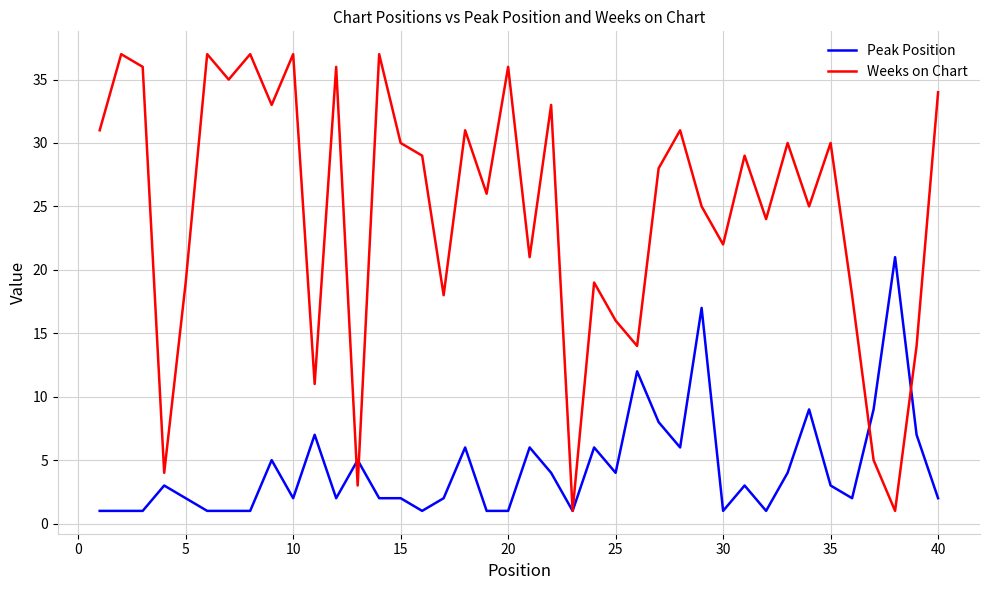

Which series has the largest total across all categories?

Weeks on Chart